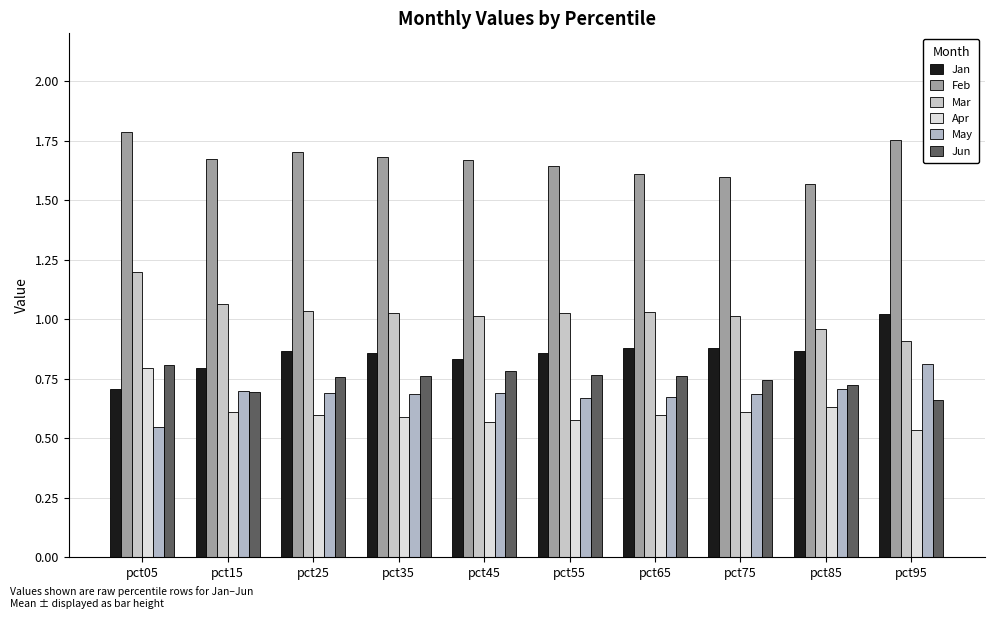

What is the smallest value displayed?

0.5